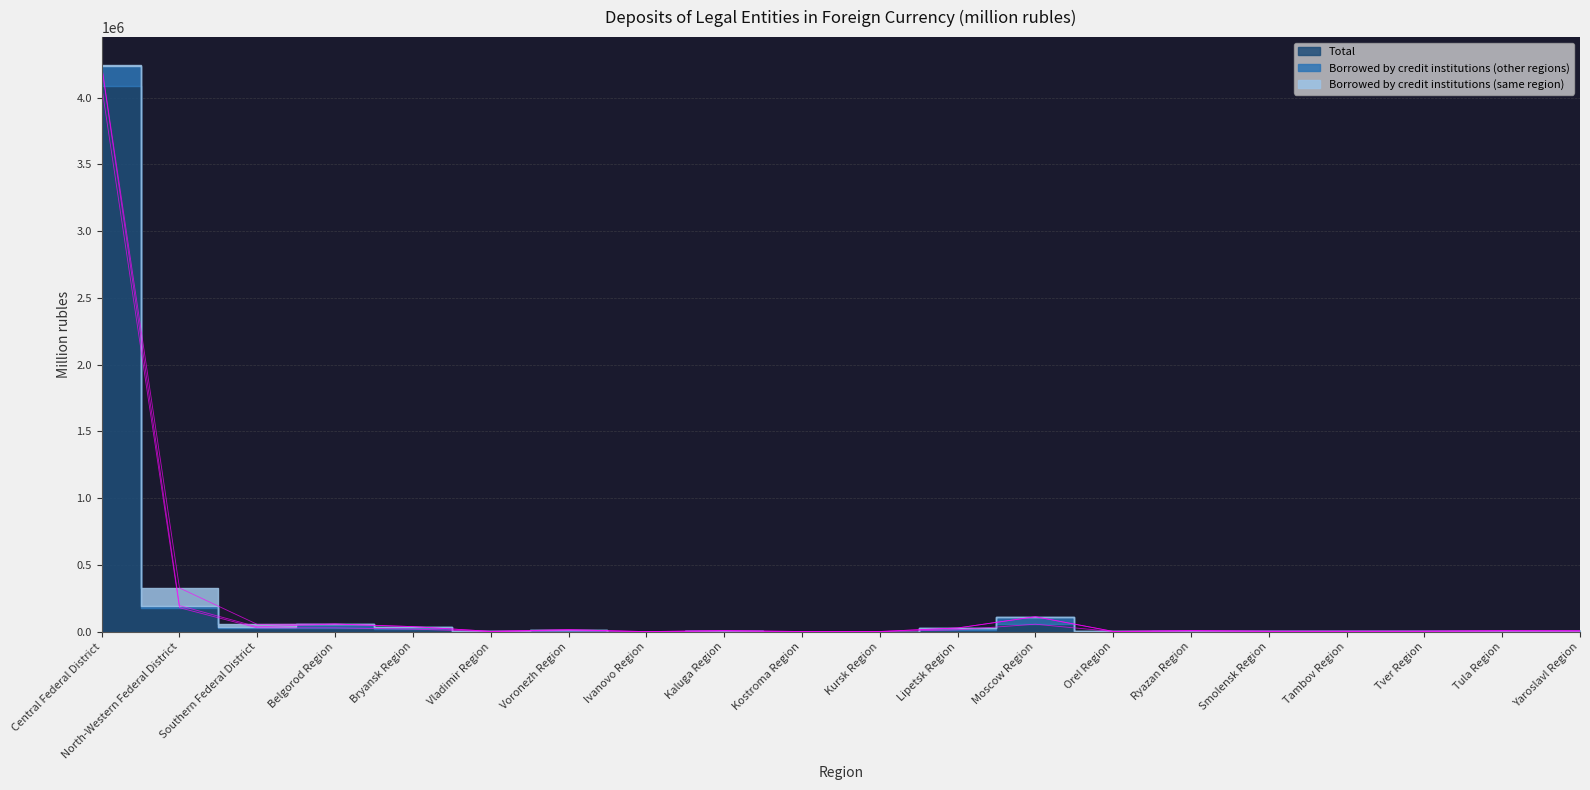

What position from the left is Kaluga Region?

9